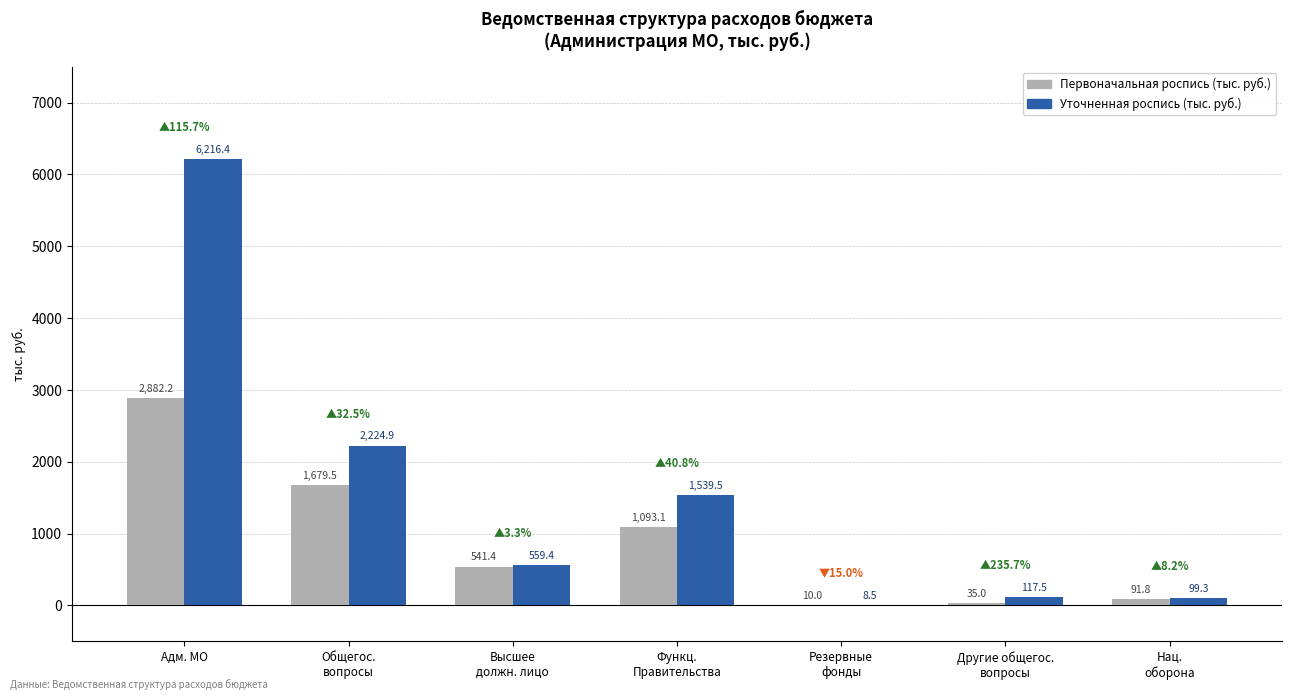

What is the maximum value for Первоначальная роспись (тыс. руб.)?

2882.2